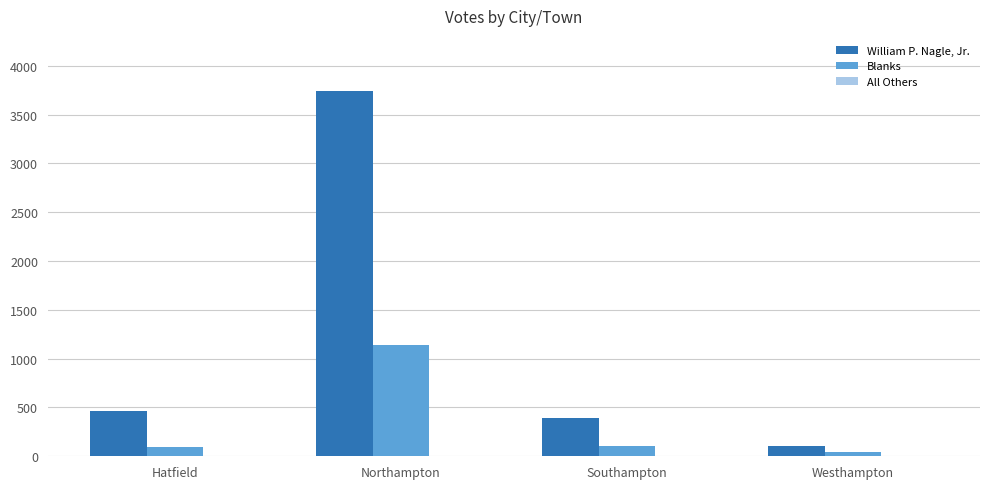

Which series has the largest total across all categories?

William P. Nagle, Jr.